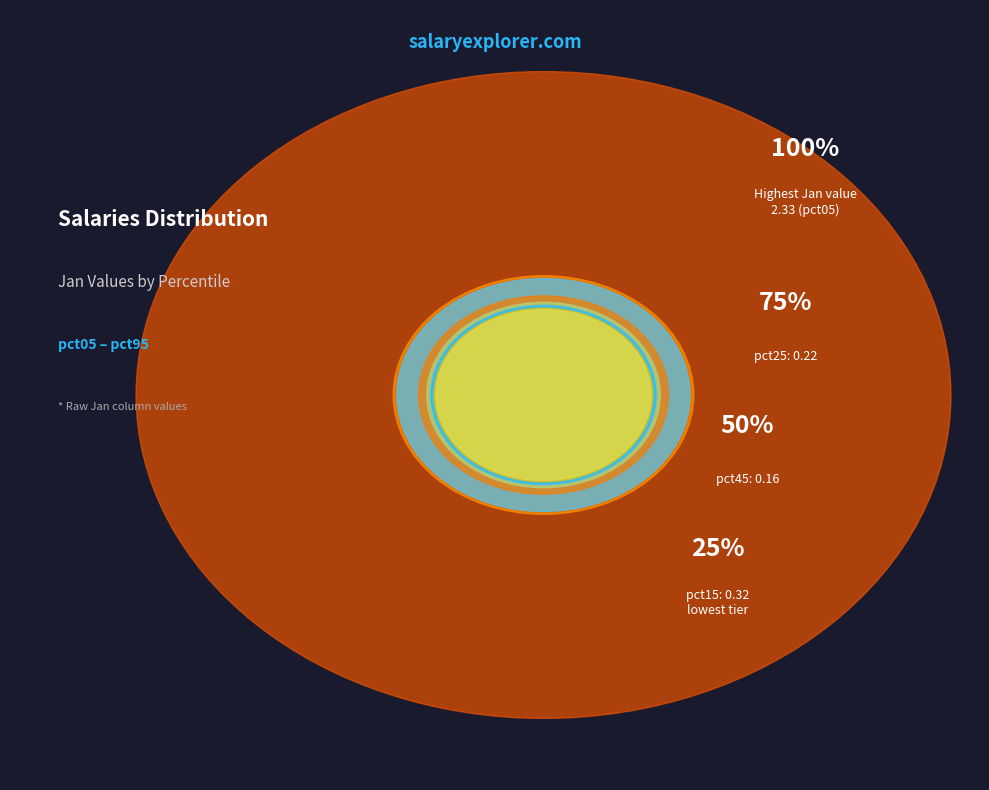

What is the majority slice?

pct05